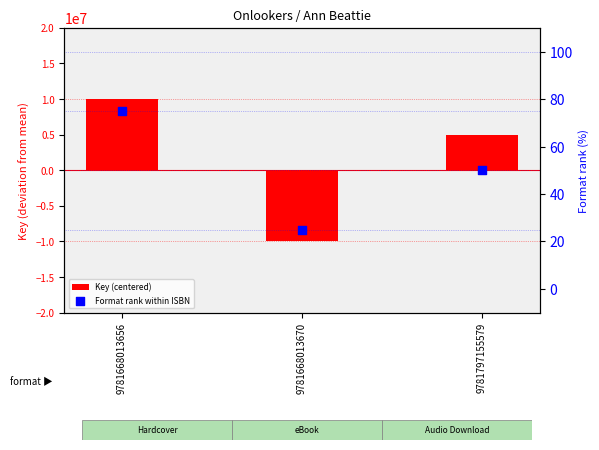

Is the value of Format rank within ISBN at 9781668013656 greater than the value of Key (centered) at 9781668013670?

Yes